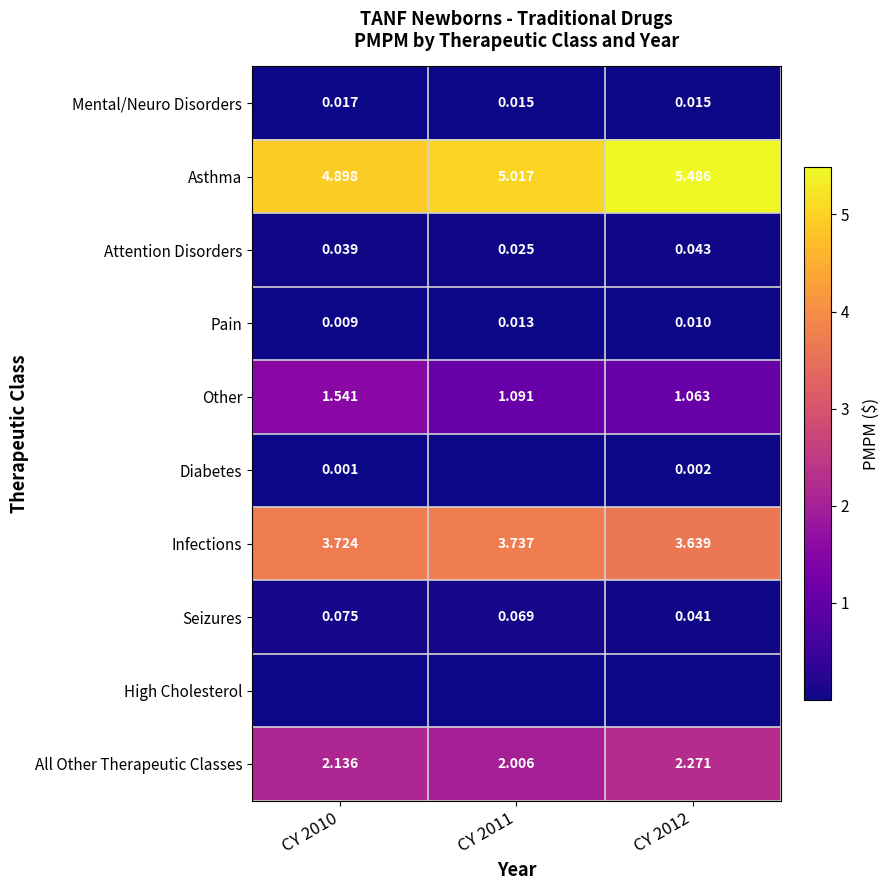

Between CY 2012 and CY 2011, which is larger?

CY 2011